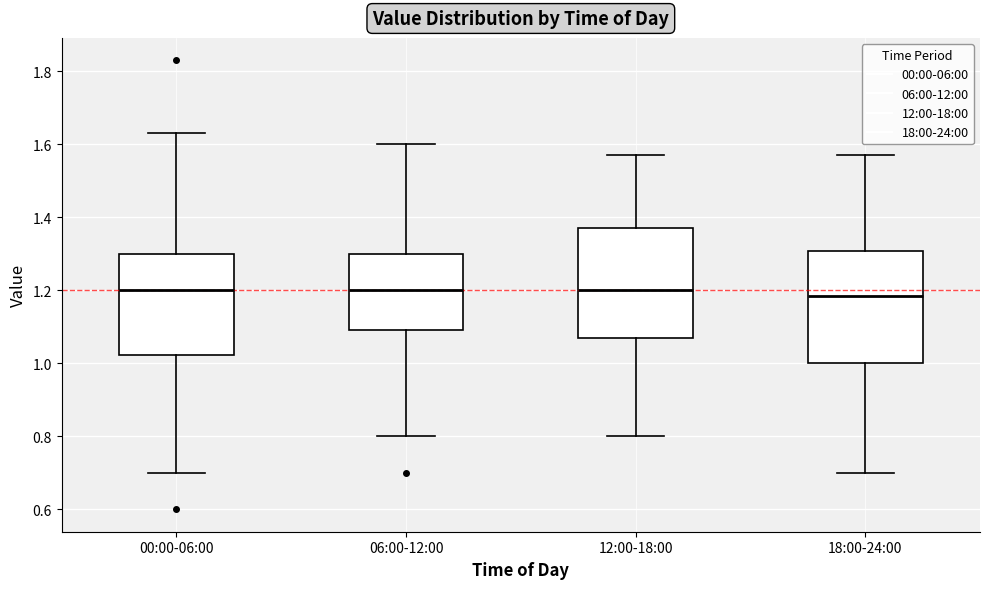

Where does the lower whisker of the box for 00:00-06:00 end on the y-axis? The values are not printed on the chart, so give them approximately, as read against the axis.

0.70